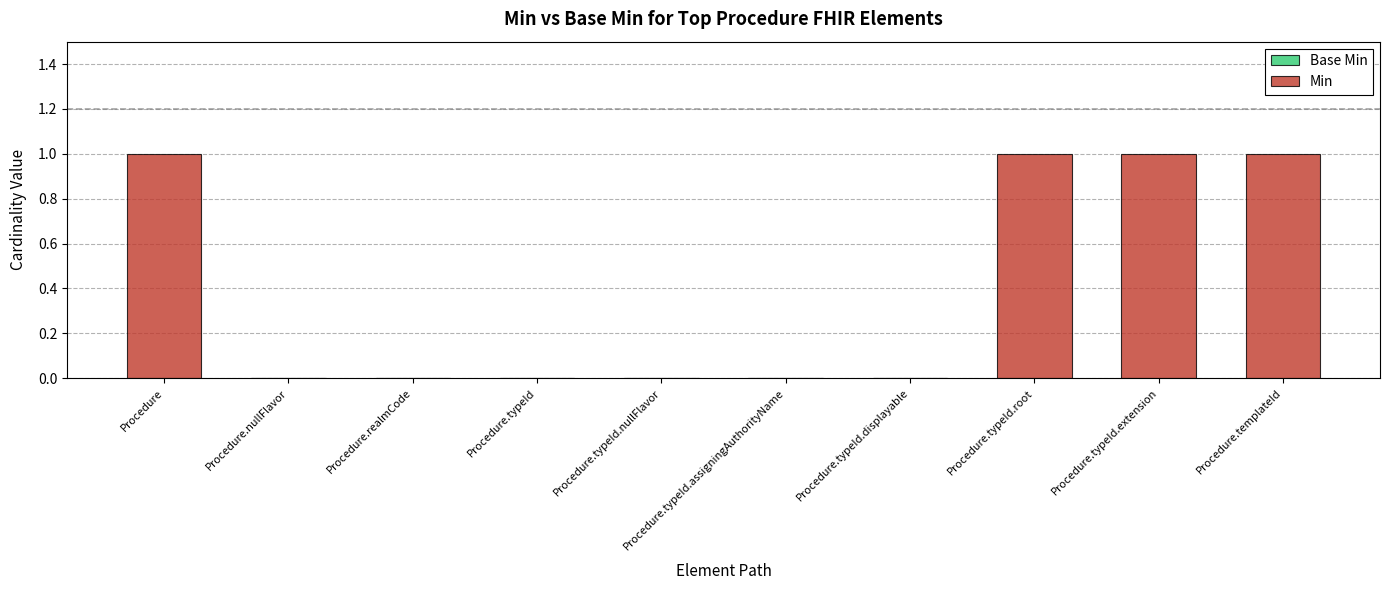

What is the change in value from Procedure.realmCode to Procedure.templateId?

+1